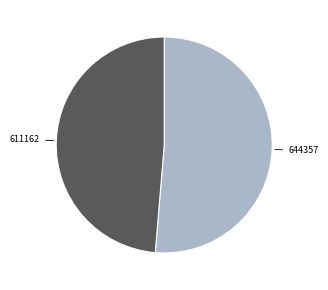

Is there a majority slice in this chart?

Yes